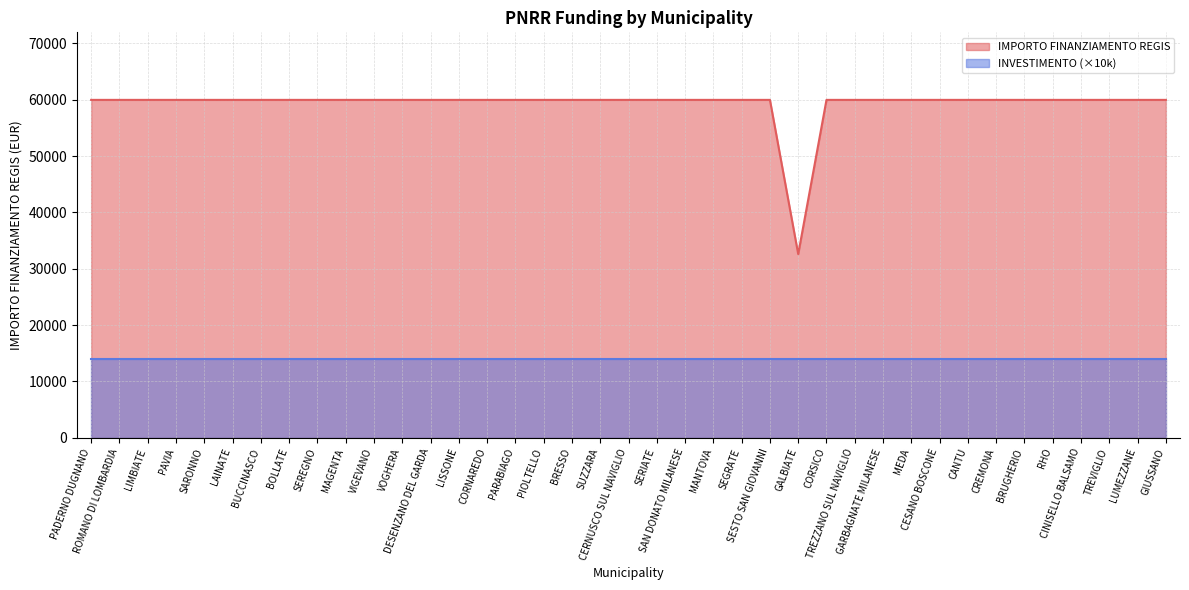

What is the value of the 36th point from the left?

59966